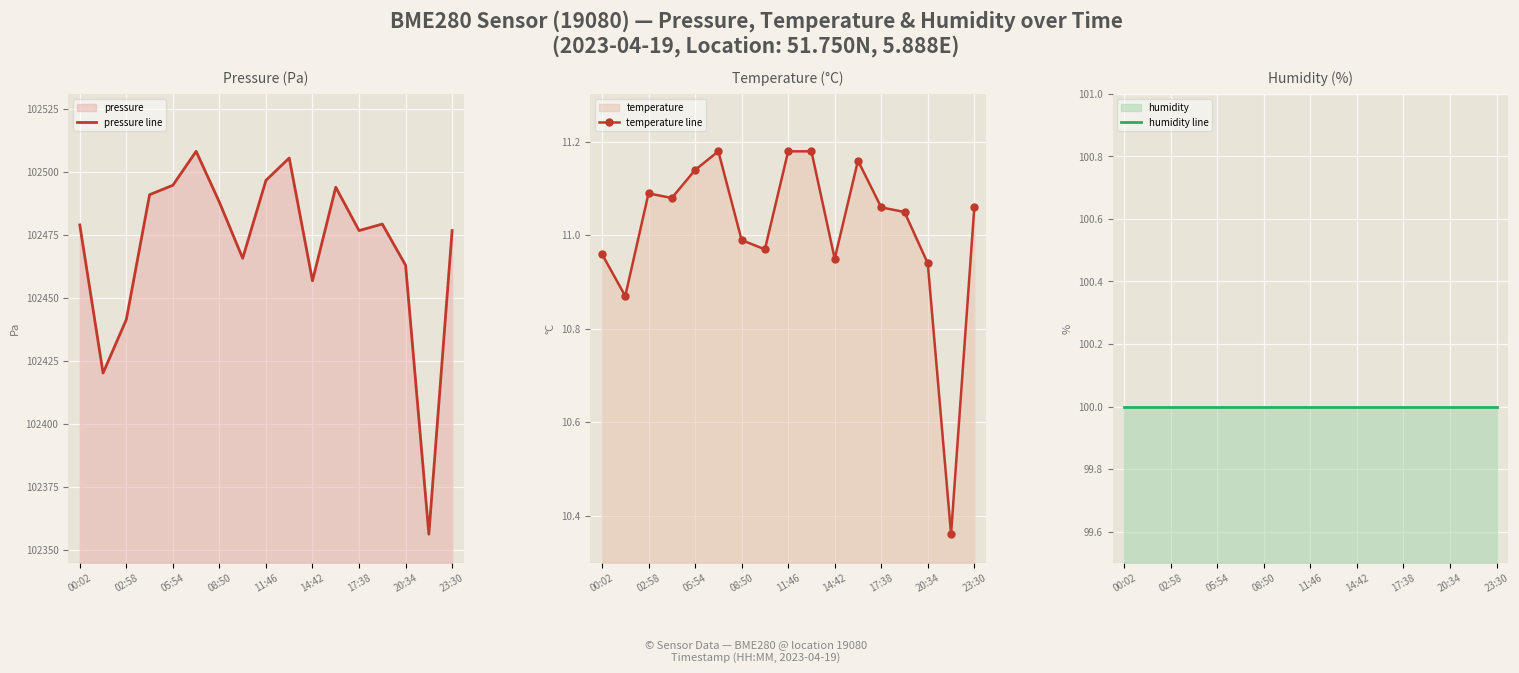

The value of temperature line at 9 is 15.8. True or false?

False